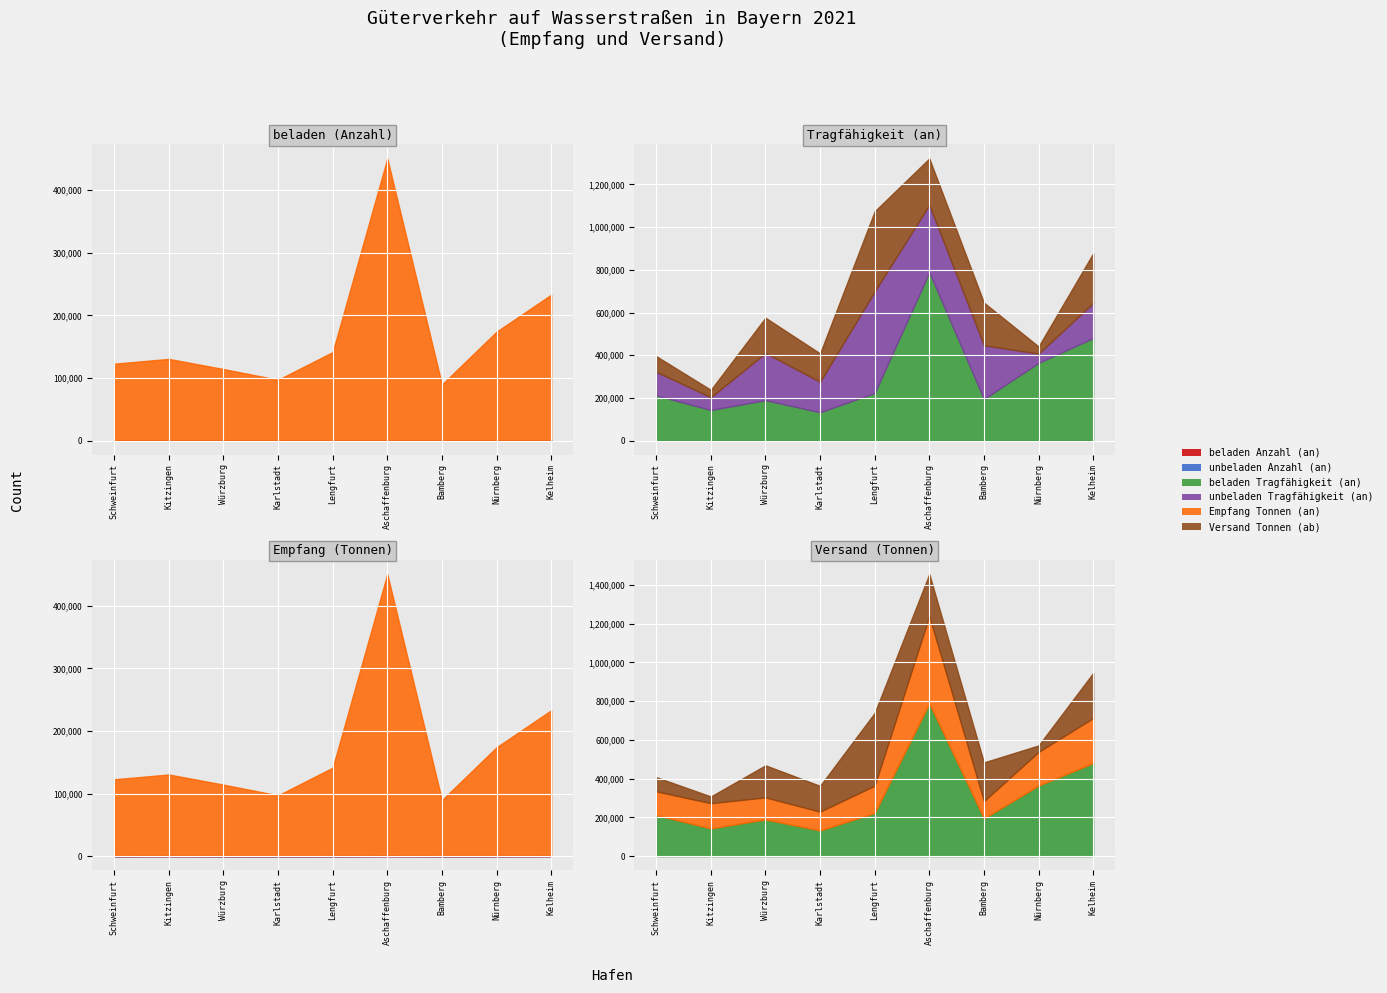

What is the total value across all series at Würzburg?

690030